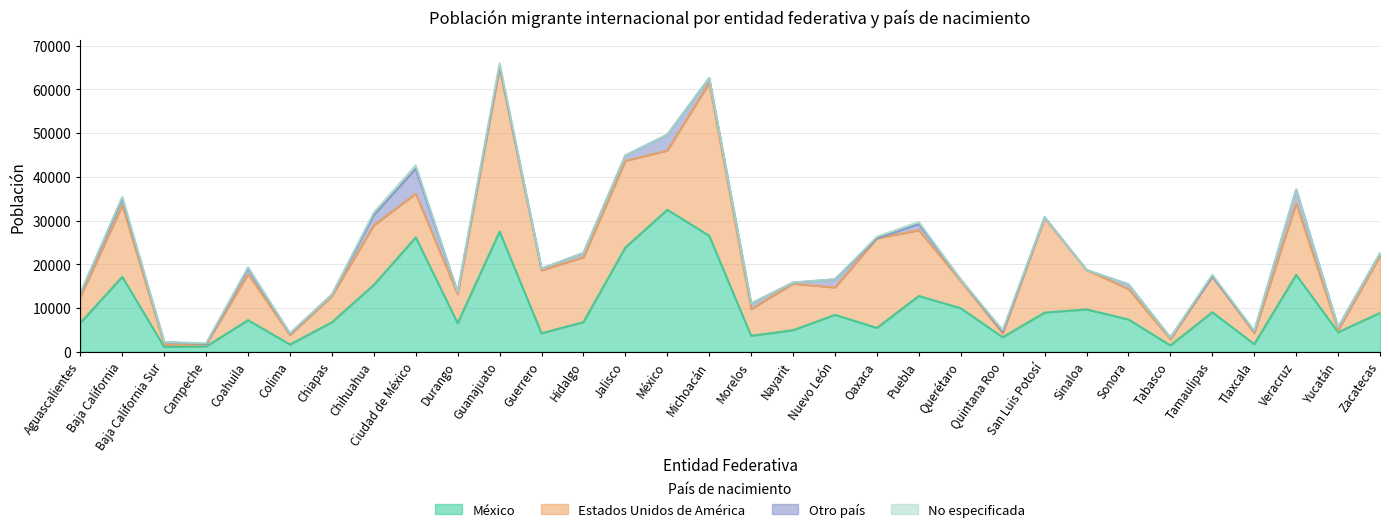

How many series are shown in this chart?

4